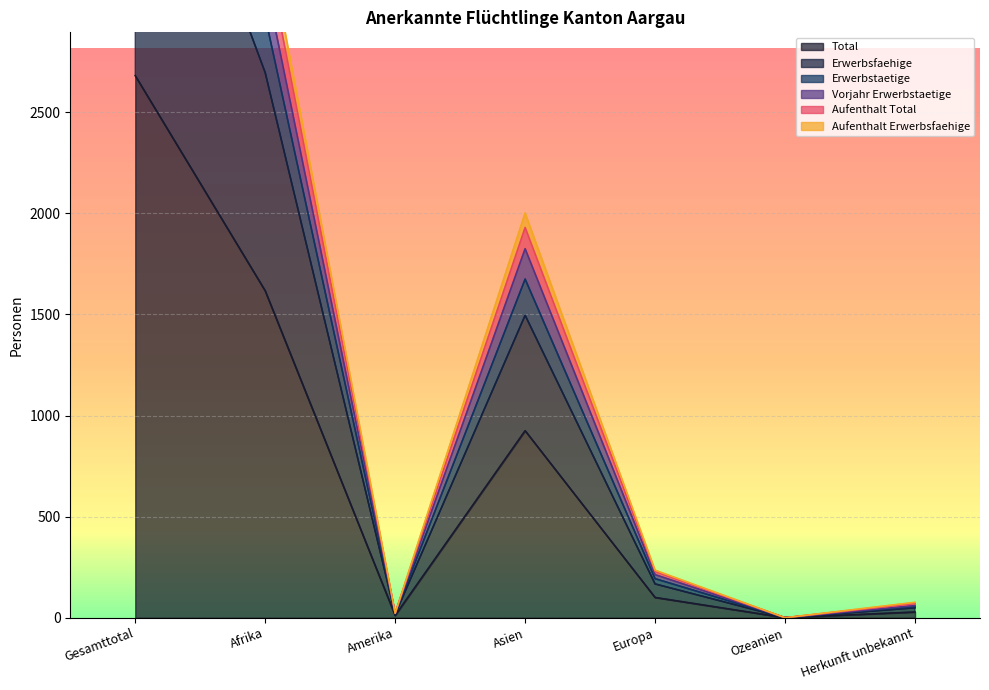

Which label corresponds to the smallest value in the chart?

Ozeanien